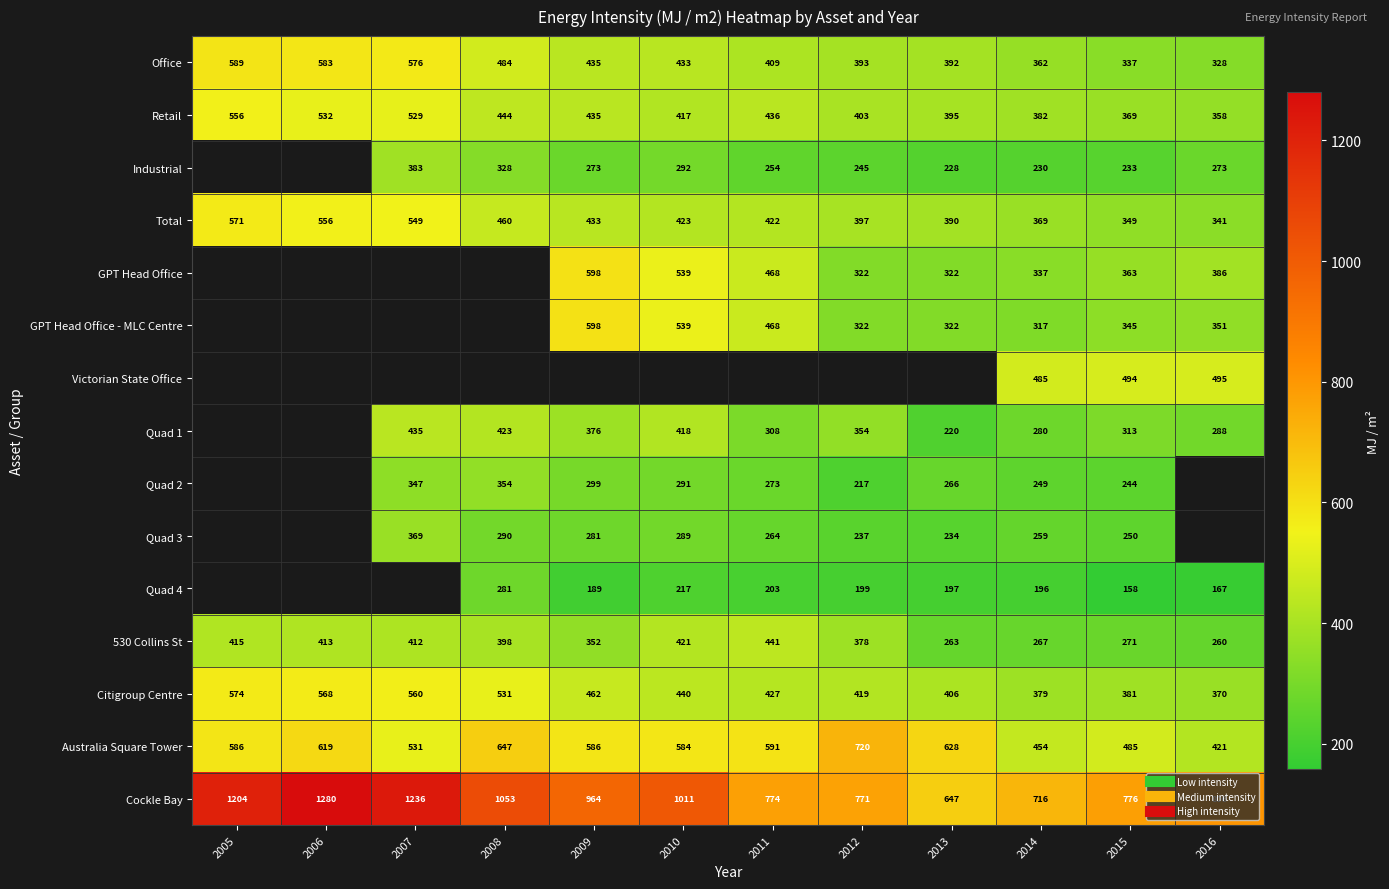

What is the spread (max minus min) of values at 2008?

772.0